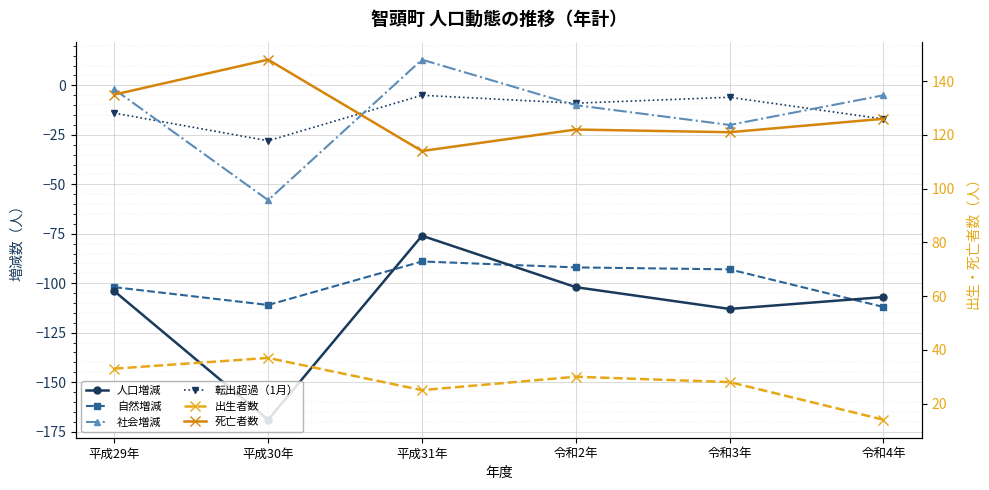

True or false: 自然増減 has a value of -124 at 令和3年.

False